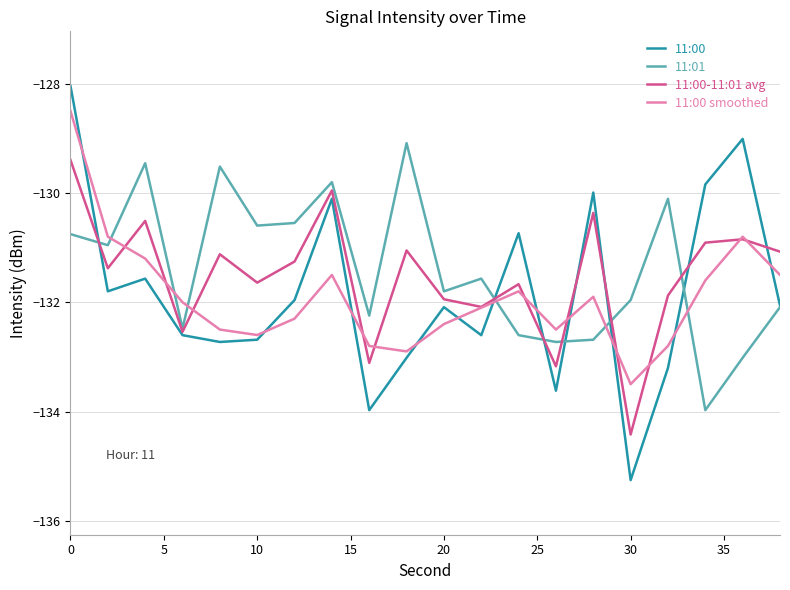

Which series has the largest range (max minus min)?

11:00